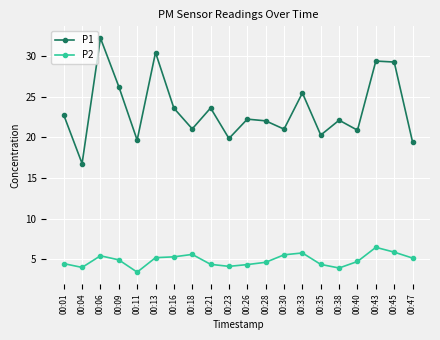

Which category has the highest value in the P1 series?

00:06